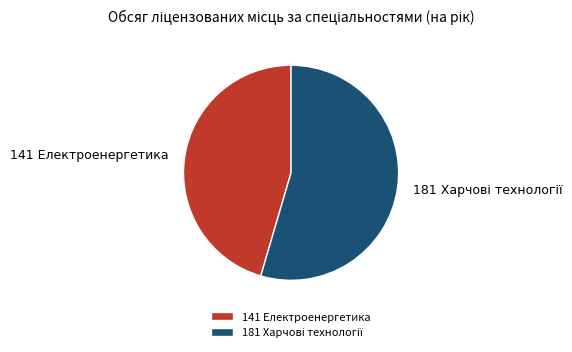

What is the smallest slice in the pie chart?

141 Електроенергетика